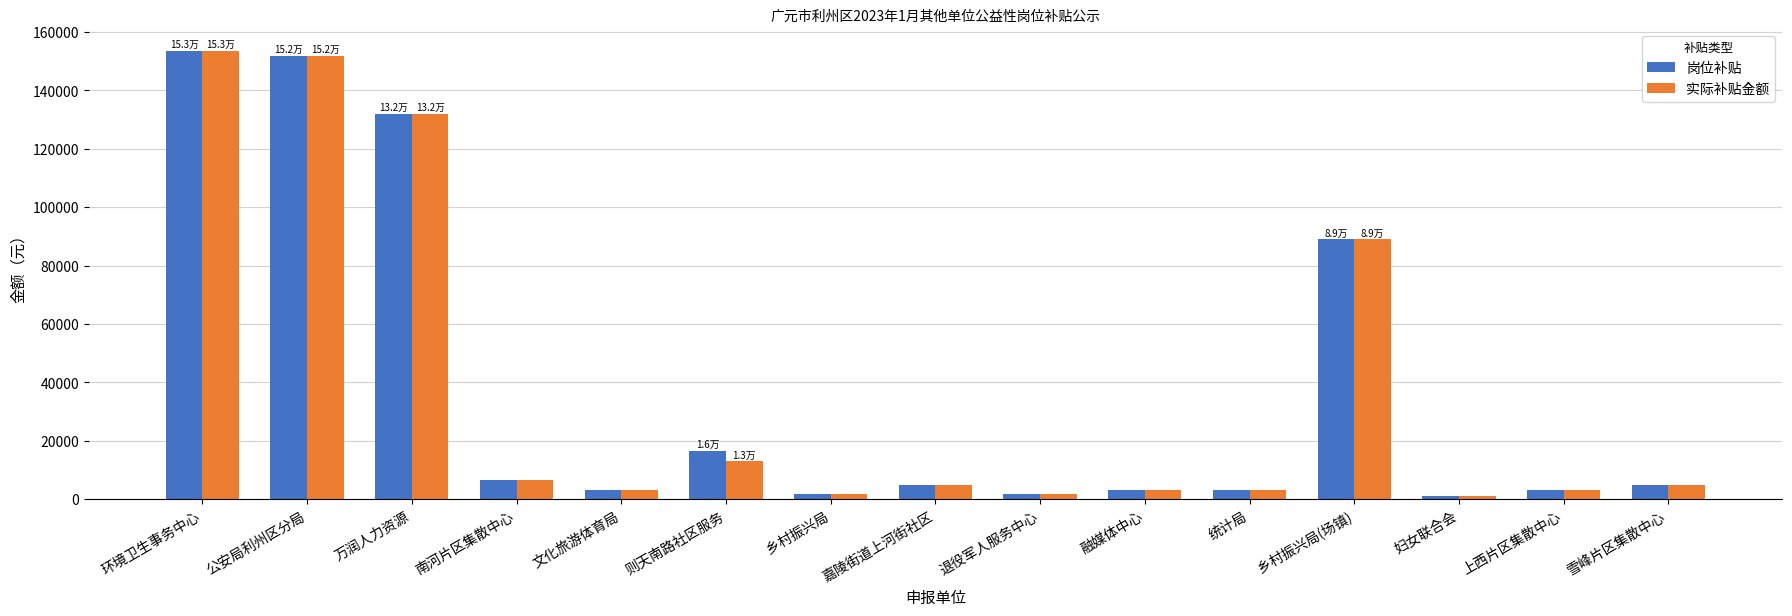

How many bars are there in each group?

2